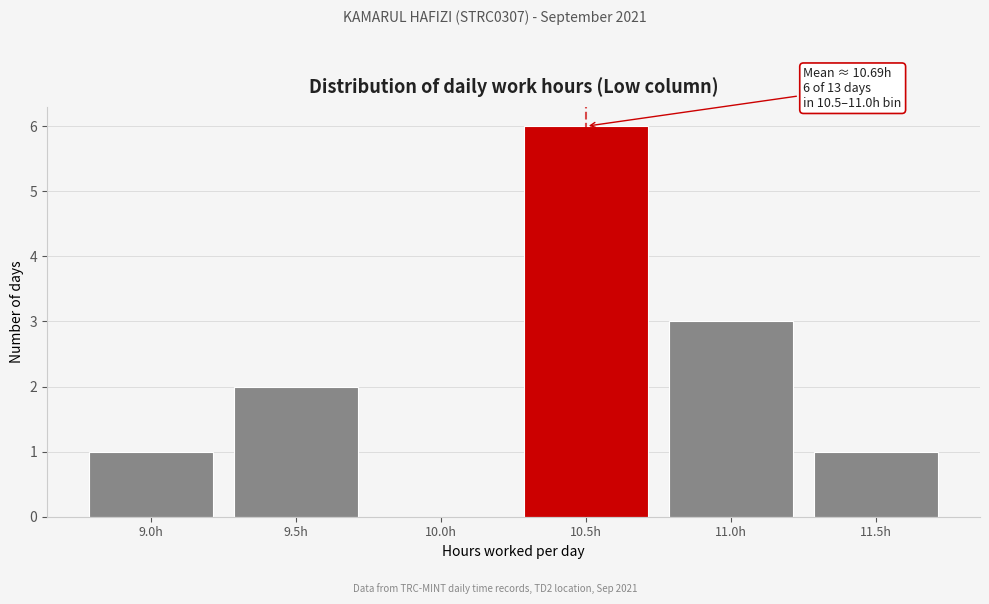

Reading left to right, what are all the values shown in this chart?

9.0h=1	9.5h=2	10.0h=0	10.5h=6	11.0h=3	11.5h=1